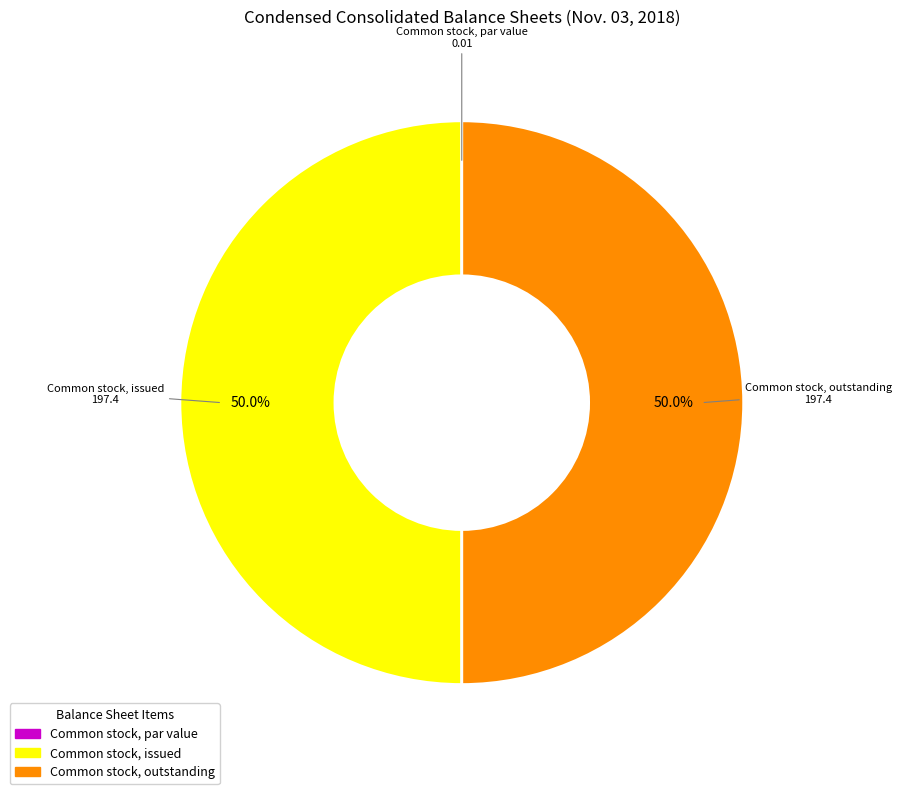

What is the total percentage of Common stock, outstanding and Common stock, issued?

100.0%